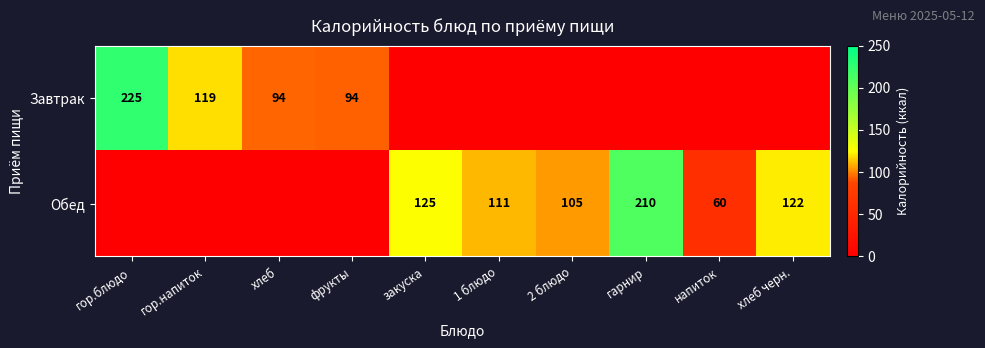

Is it true that Завтрак equals 35 at гор.напиток?

False